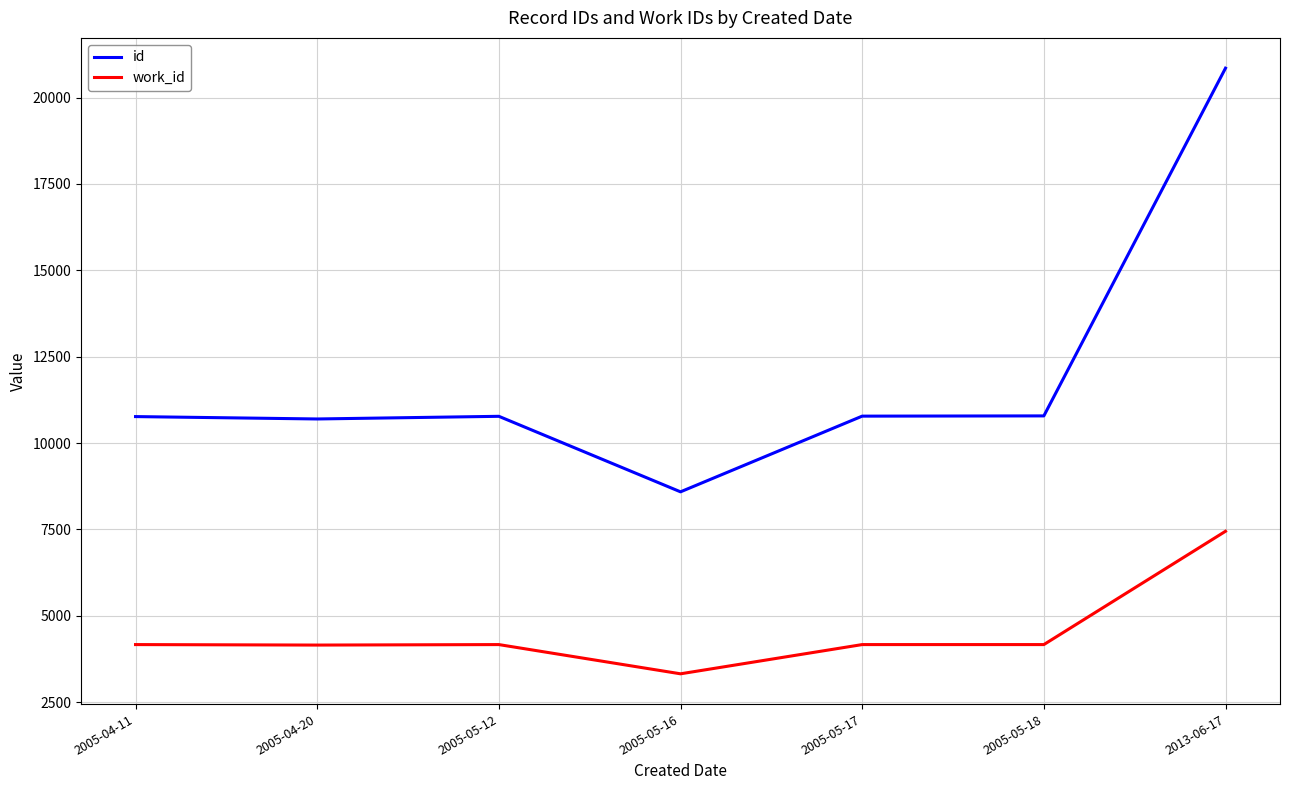

Which series has the widest spread of values?

id